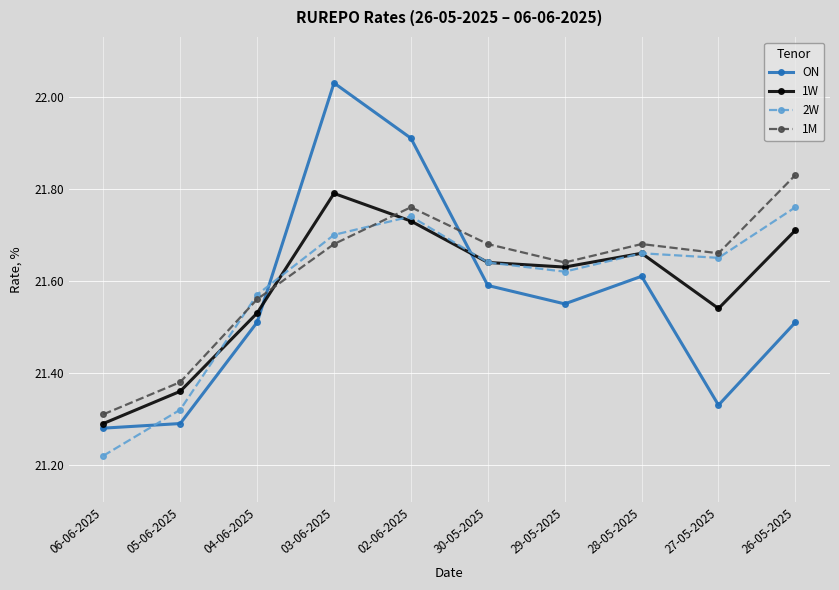

Where is 2W nearest to the value 21?

06-06-2025